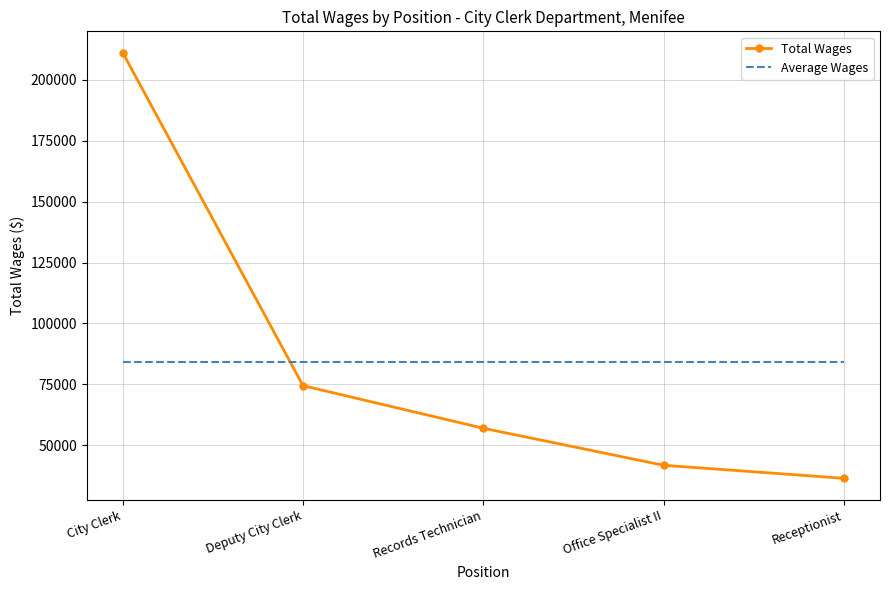

At which category is the sum across all series the highest?

City Clerk